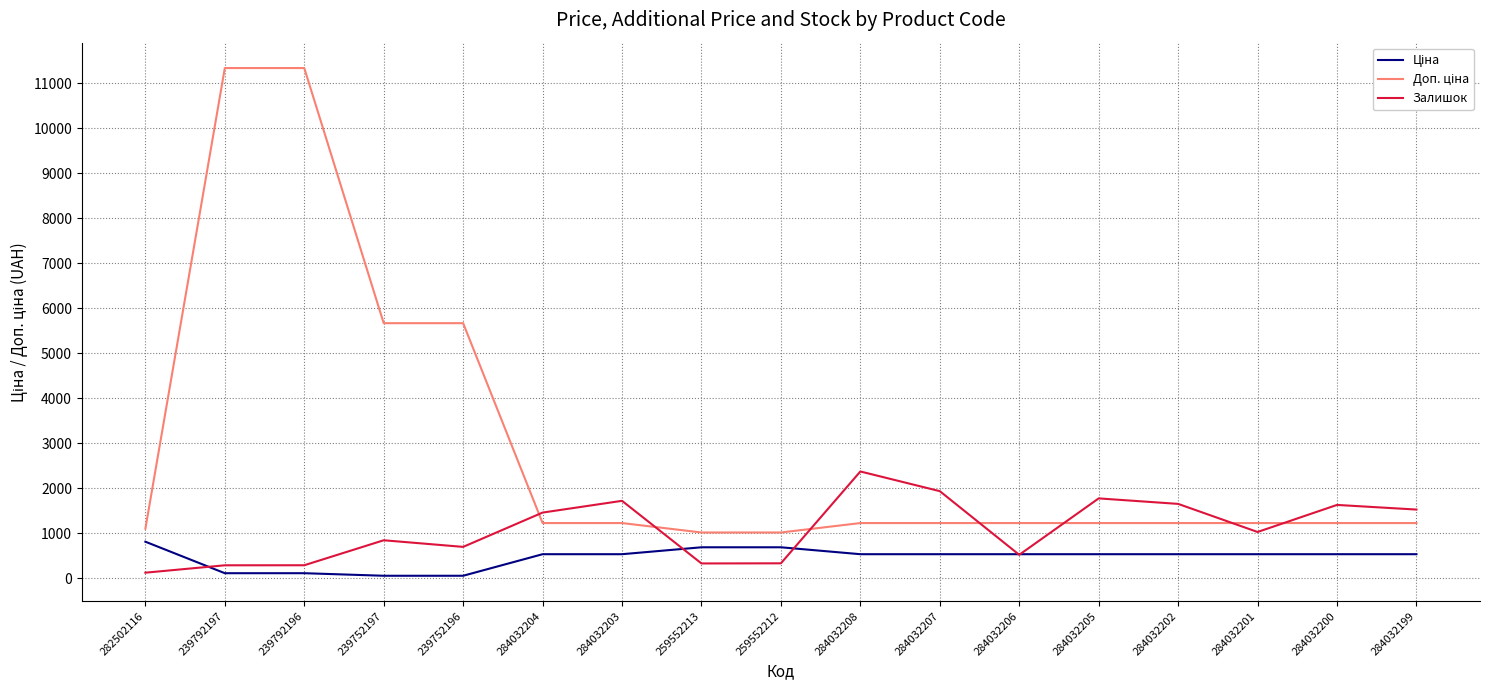

What is the highest value of the Залишок series?

2373.0